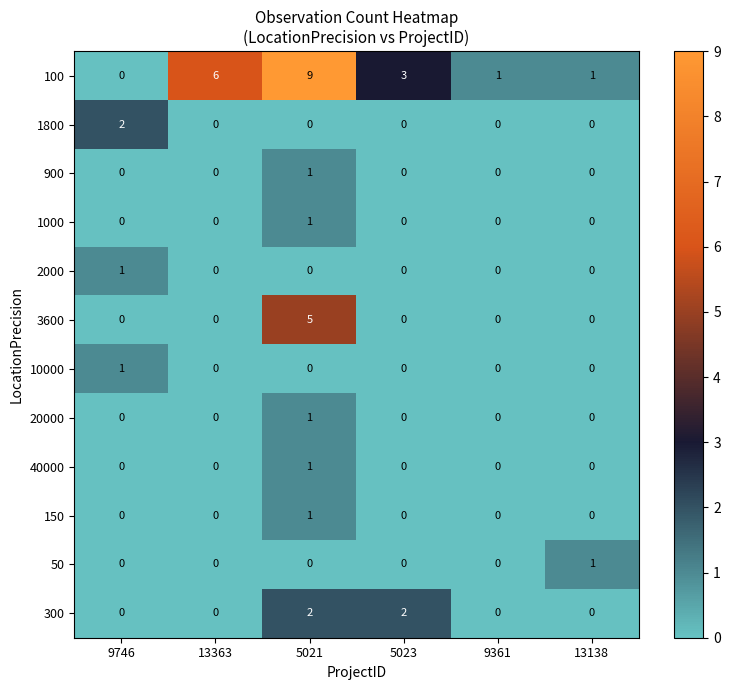

Count the number of data series in this chart.

12